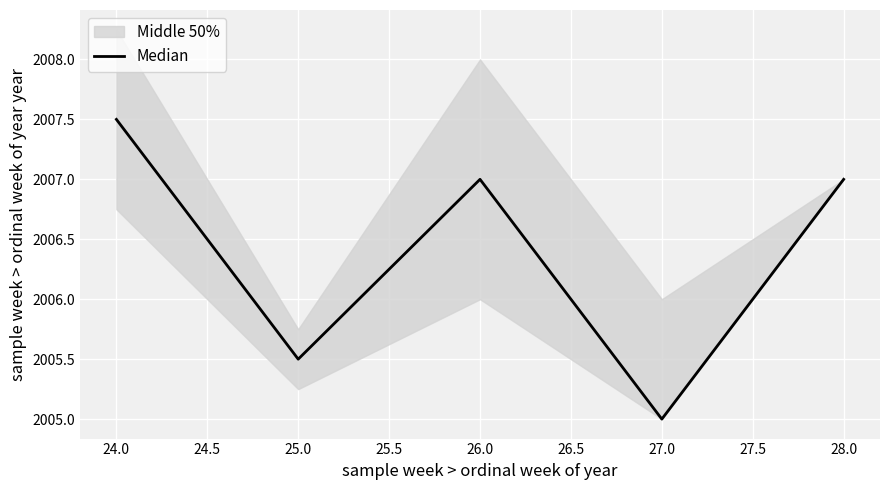

What is the minimum value for Median?

2005.0